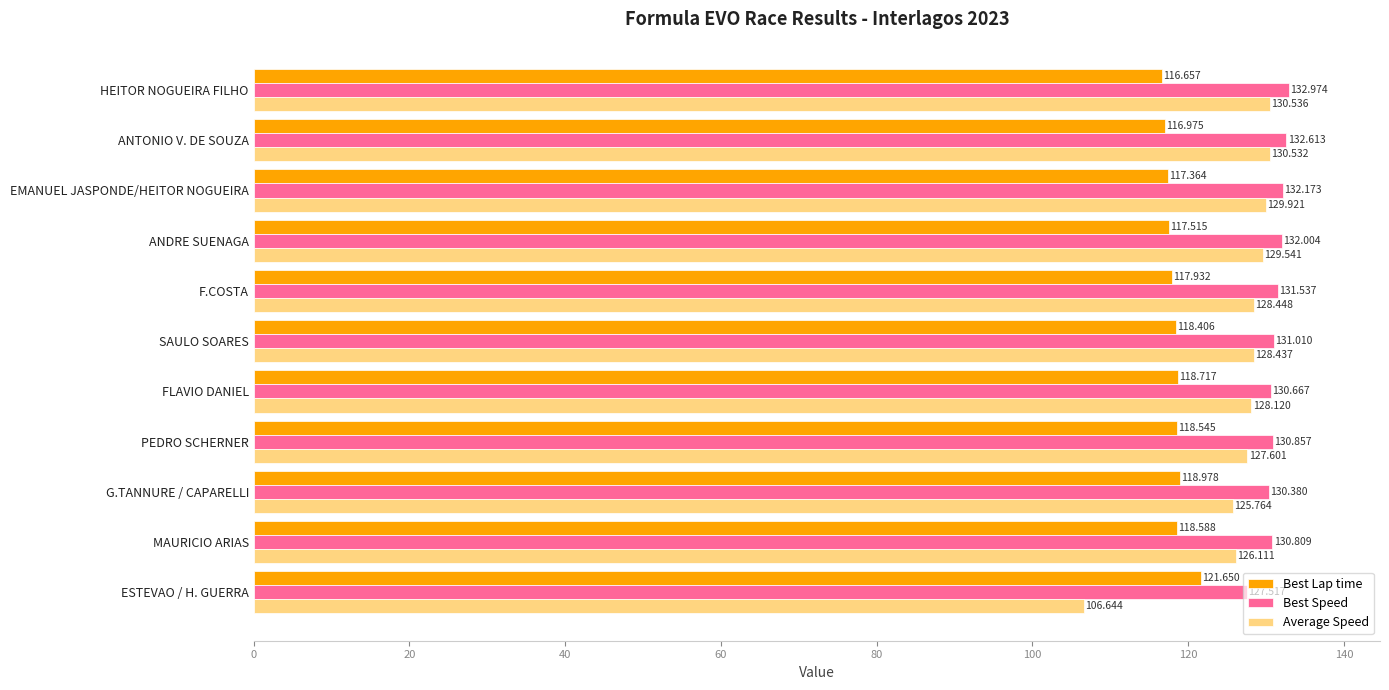

Which series changed the most between HEITOR NOGUEIRA FILHO and FLAVIO DANIEL?

Average Speed